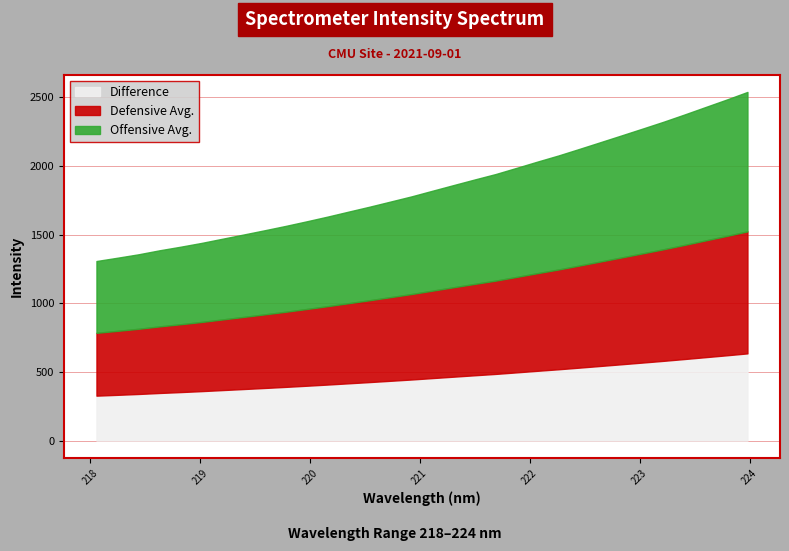

What is the minimum value for Difference?

326.7